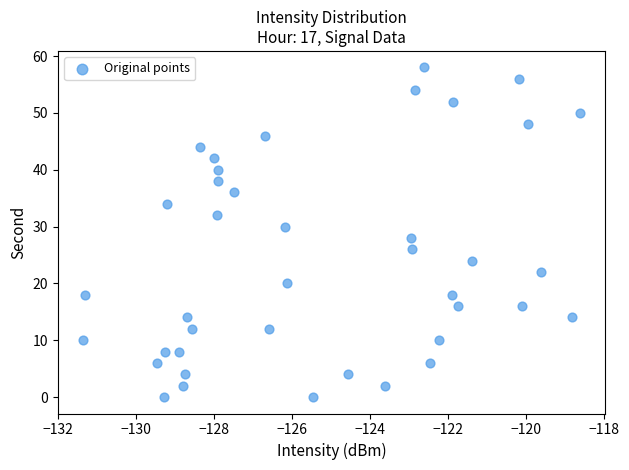

What is the range of Y values (max minus min)?

58